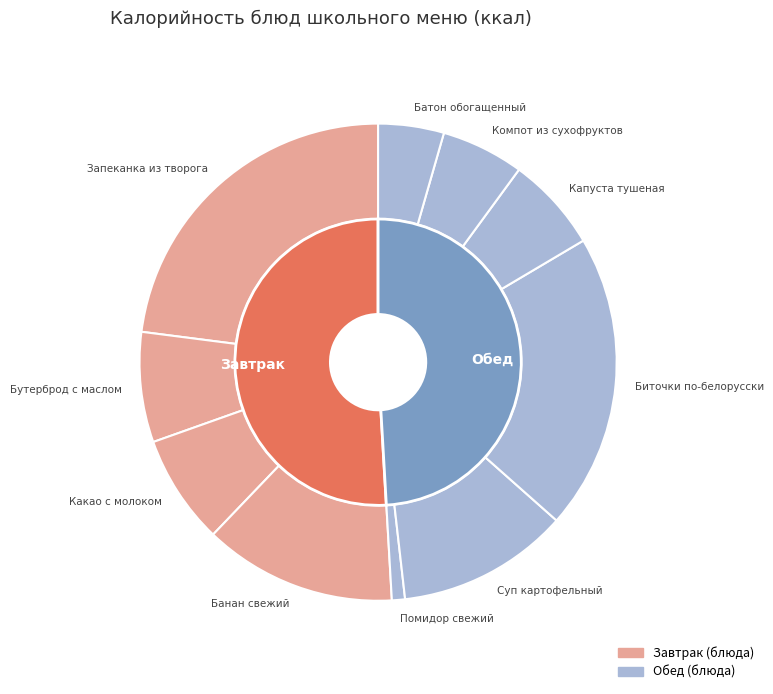

Rank the categories by value from lowest to highest.

Помидор свежий, Батон обогащенный, Компот из сухофруктов, Капуста тушеная, Какао с молоком, Бутерброд с маслом, Суп картофельный, Банан свежий, Биточки по-белорусски, Запеканка из творога